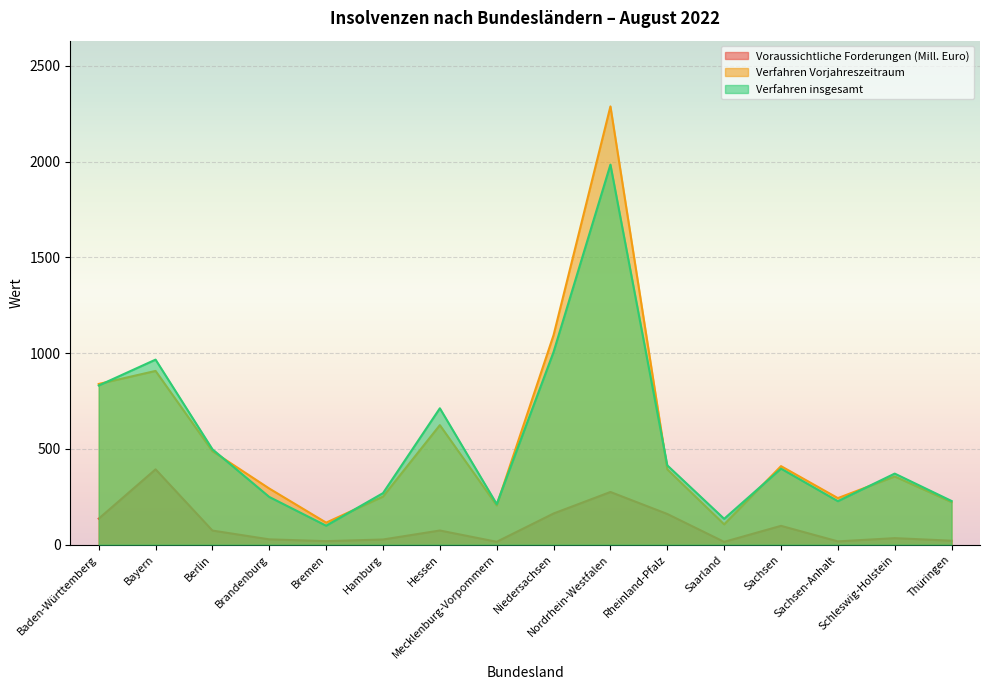

How many interior local valleys does the Verfahren insgesamt series have?

4